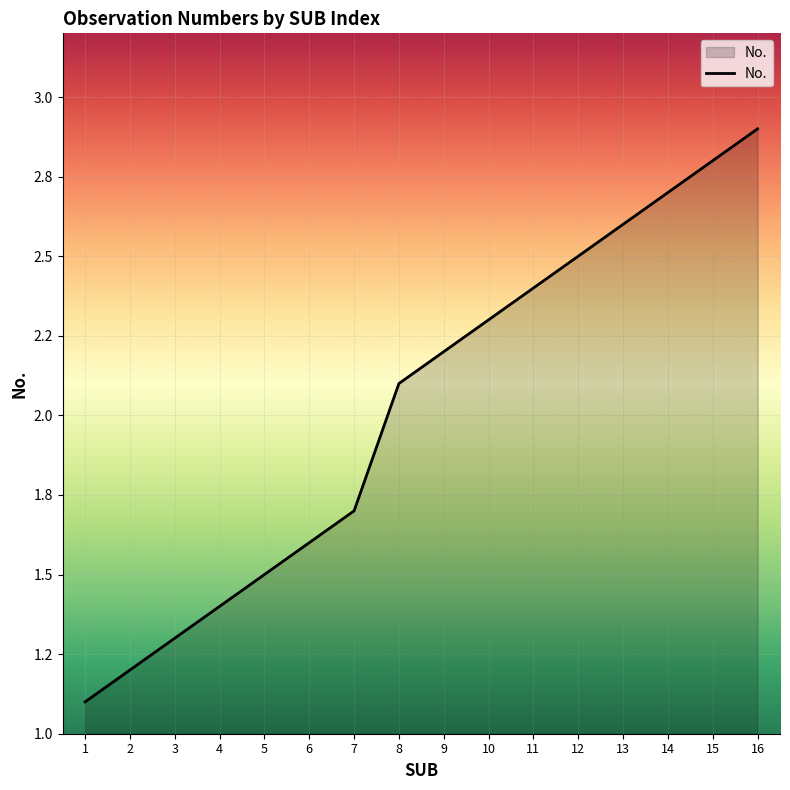

Does the chart display data point markers on the line(s)?

No